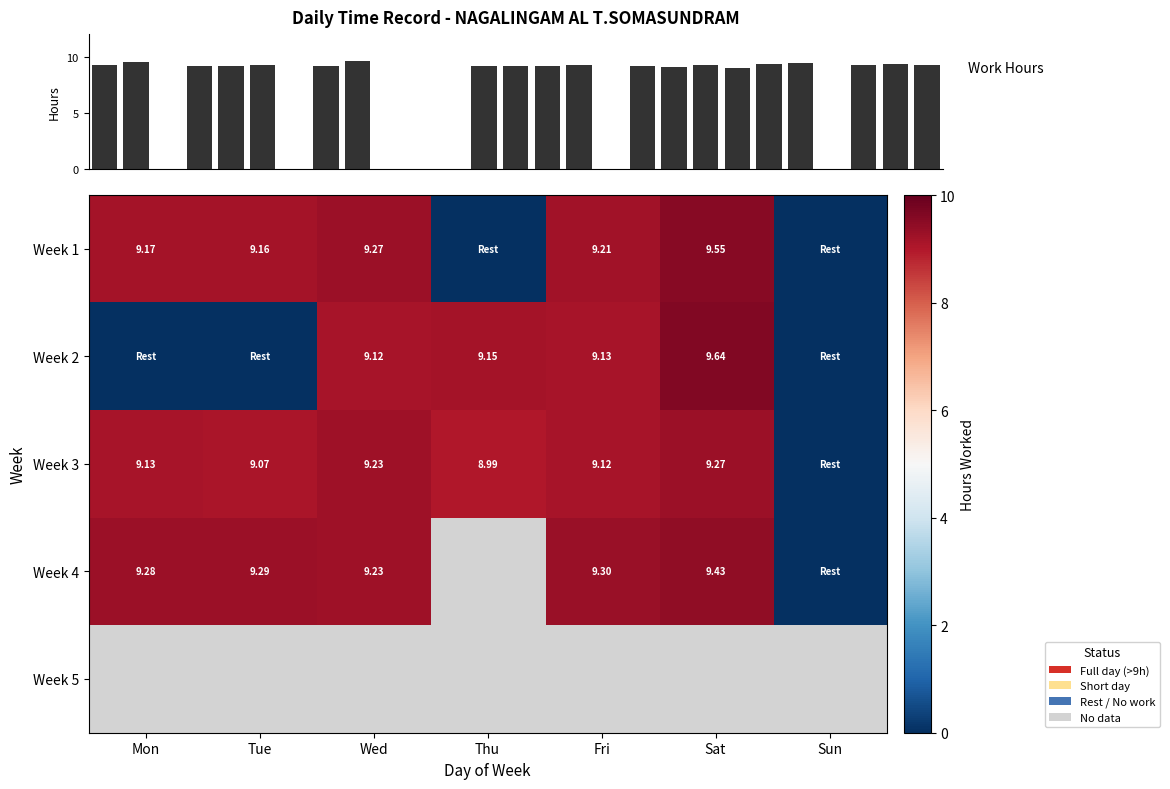

What is the difference between the Week 2 values at Mon and Thu?

9.2